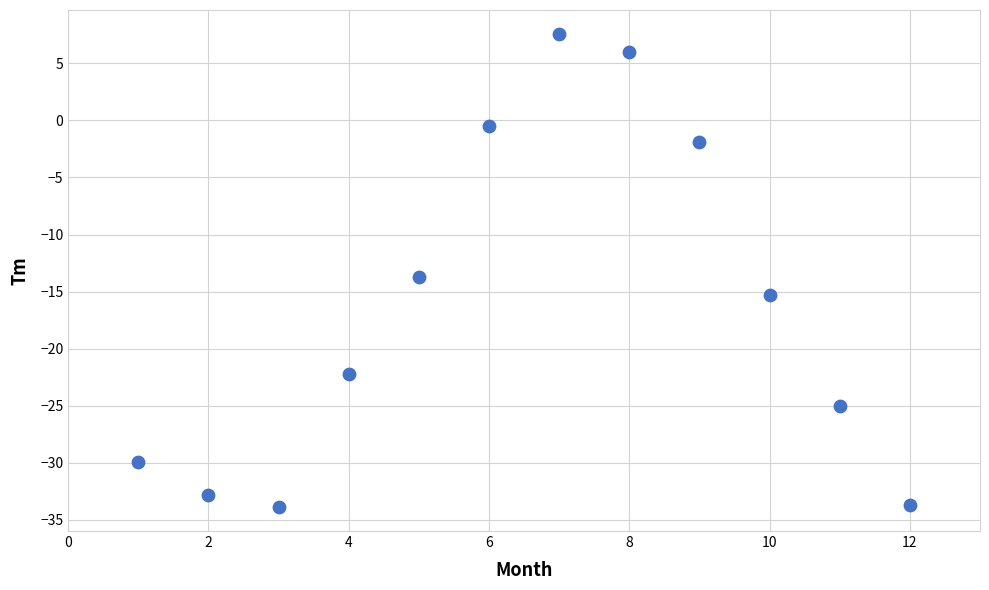

What Y value in the scatter plot is closest to -13?

-13.7